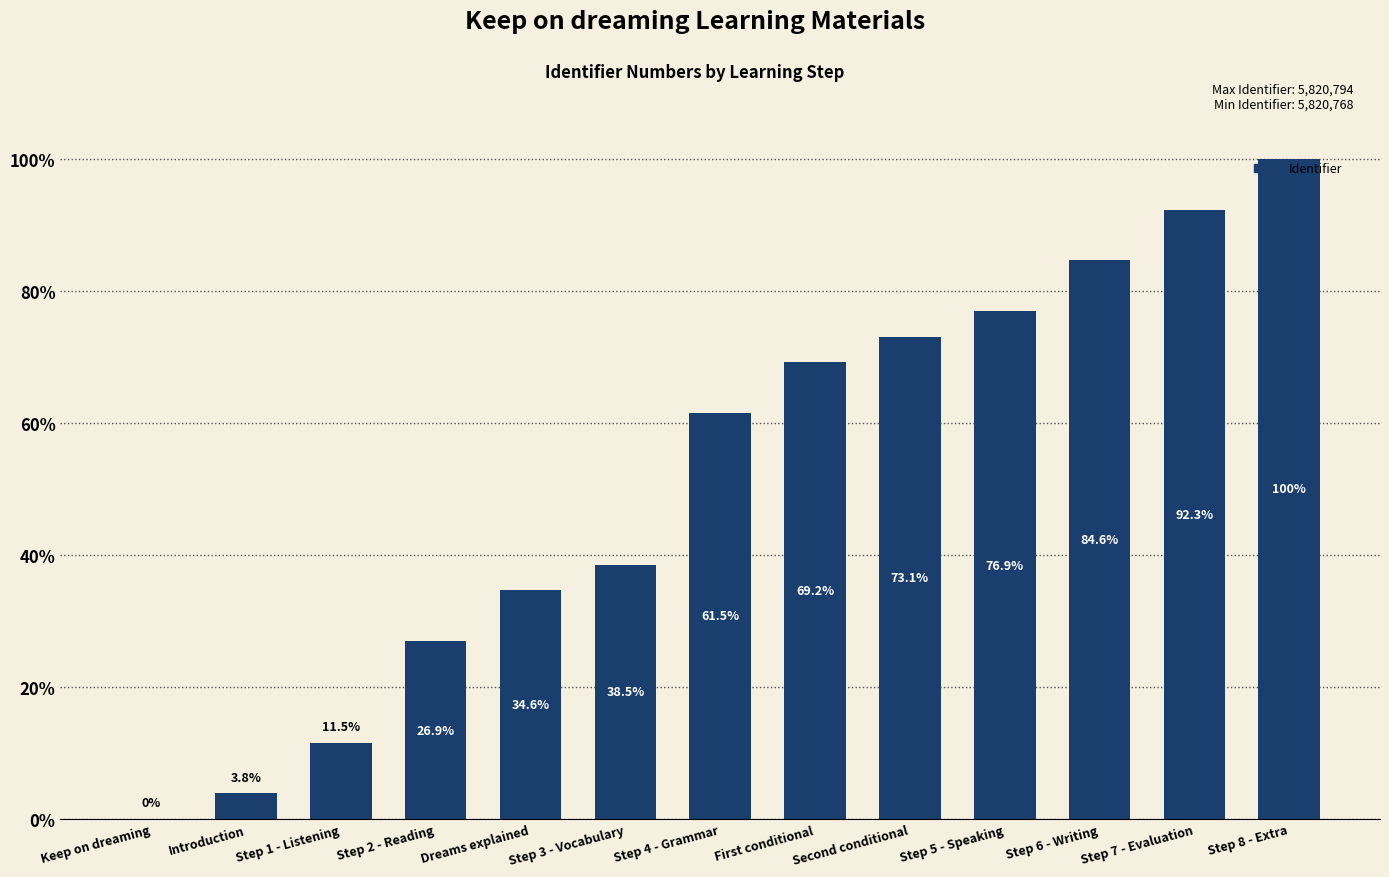

Reading left to right, transcribe all the data shown in this chart.

Keep on dreaming=0.0	Introduction=3.8	Step 1 - Listening=11.5	Step 2 - Reading=26.9	Dreams explained=34.6	Step 3 - Vocabulary=38.5	Step 4 - Grammar=61.5	First conditional=69.2	Second conditional=73.1	Step 5 - Speaking=76.9	Step 6 - Writing=84.6	Step 7 - Evaluation=92.3	Step 8 - Extra=100.0